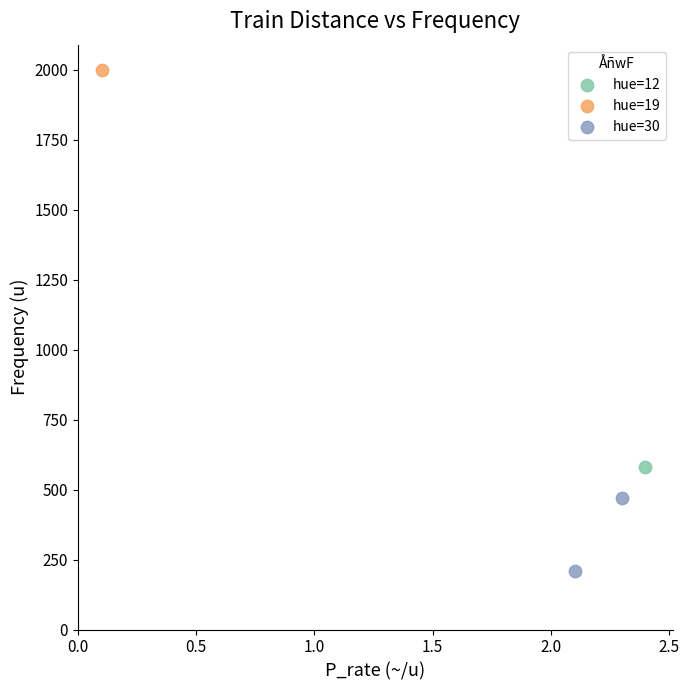

What are all the series names shown in the legend?

hue=12, hue=19, hue=30